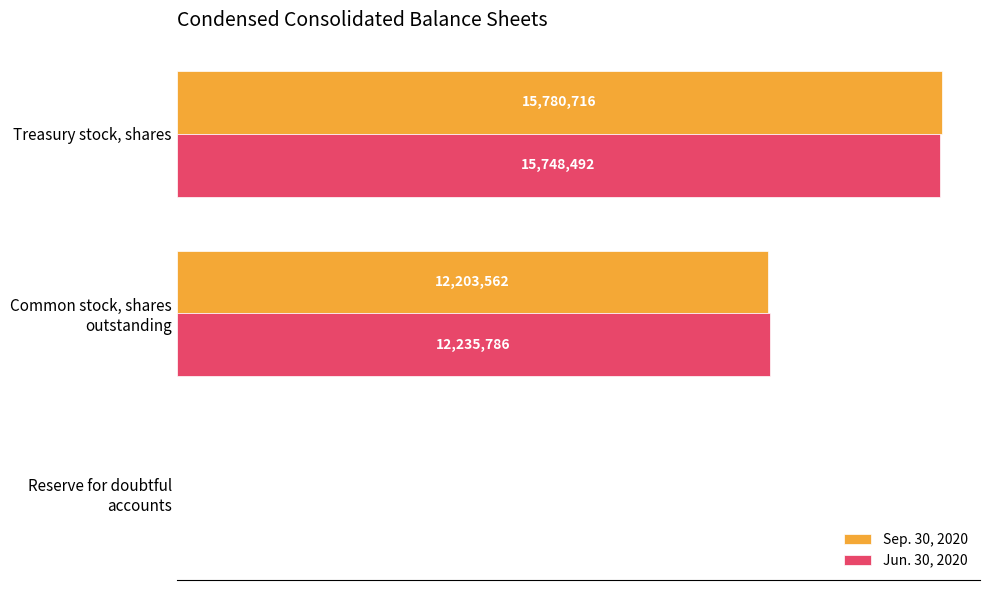

What are all the series names shown in the legend?

Sep. 30, 2020, Jun. 30, 2020